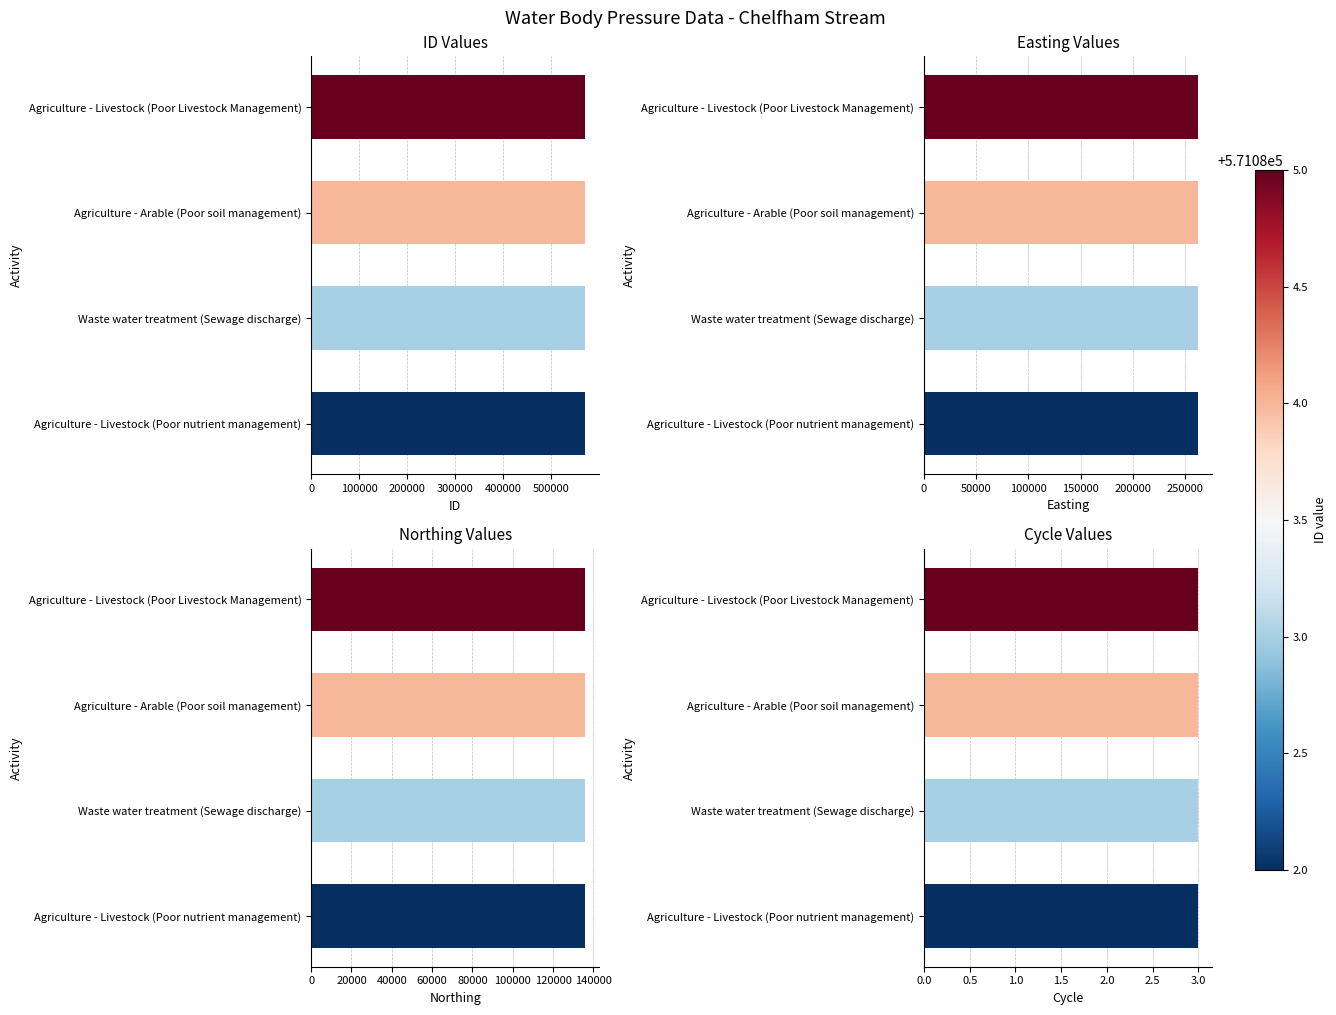

Is it true that ID equals 823007.2 at Agriculture - Arable (Poor soil management)?

False